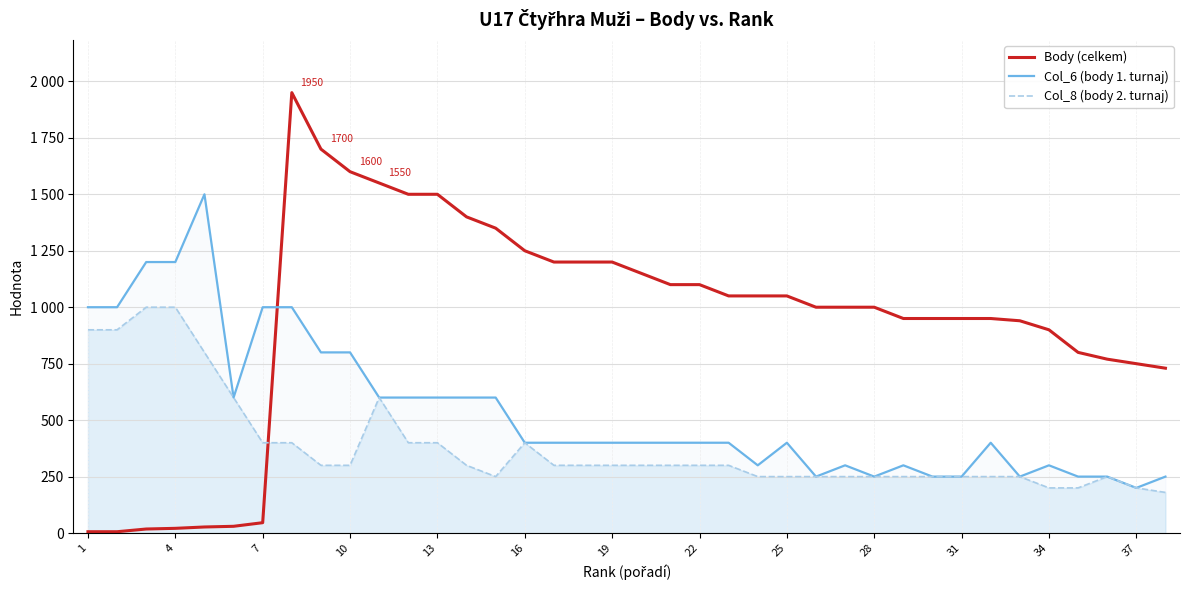

At which category does the chart reach its minimum across all series?

1